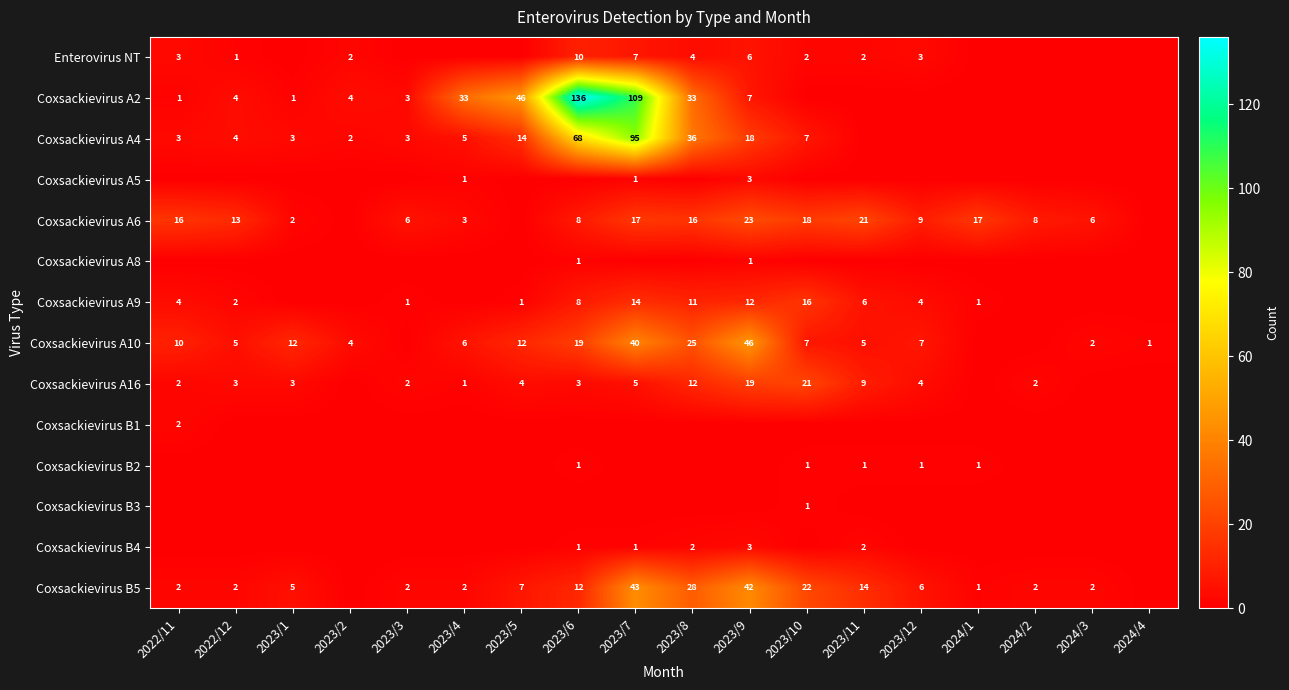

What is the spread (max minus min) of values at 2022/11?

16